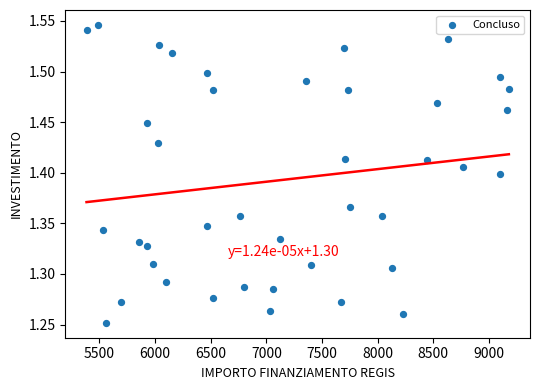

What is the range of X values (max minus min)?

3797.3